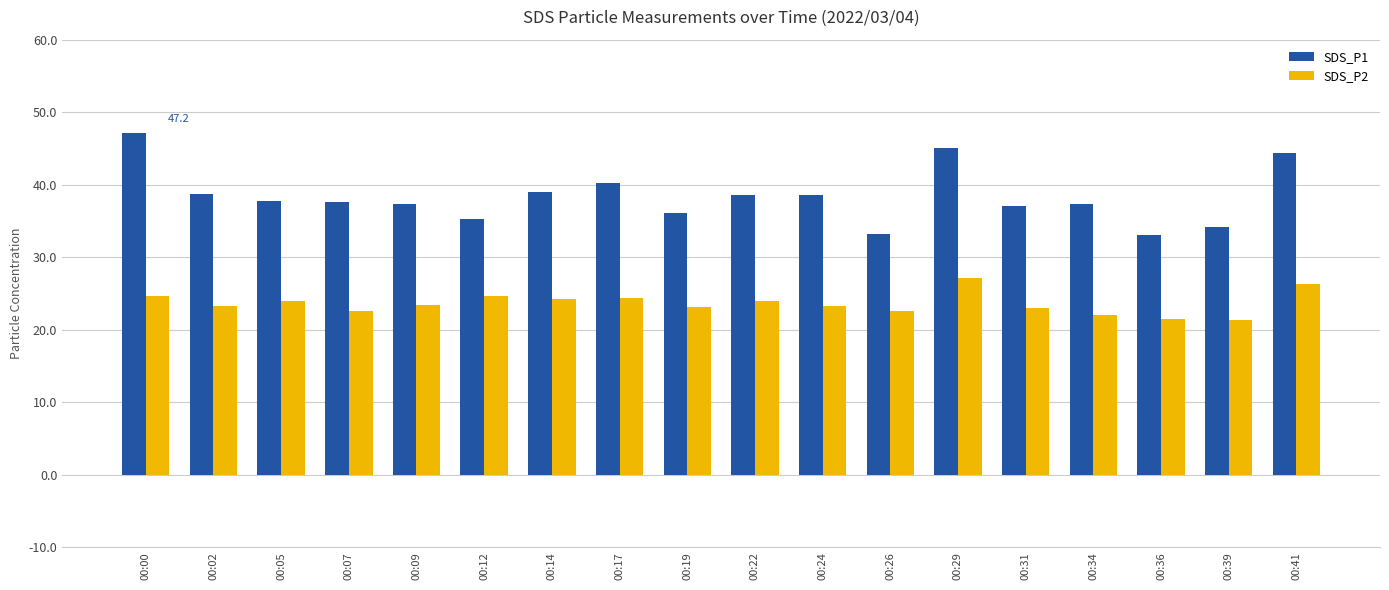

The value of SDS_P2 at 00:07 is 5.2. True or false?

False